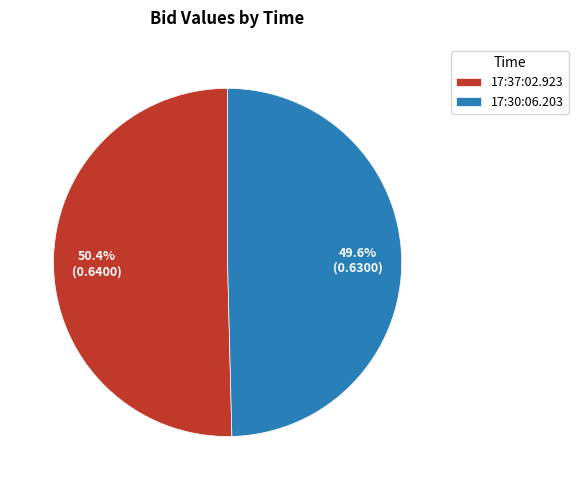

Combined, do 17:37:02.923 and 17:30:06.203 account for over 50%?

Yes